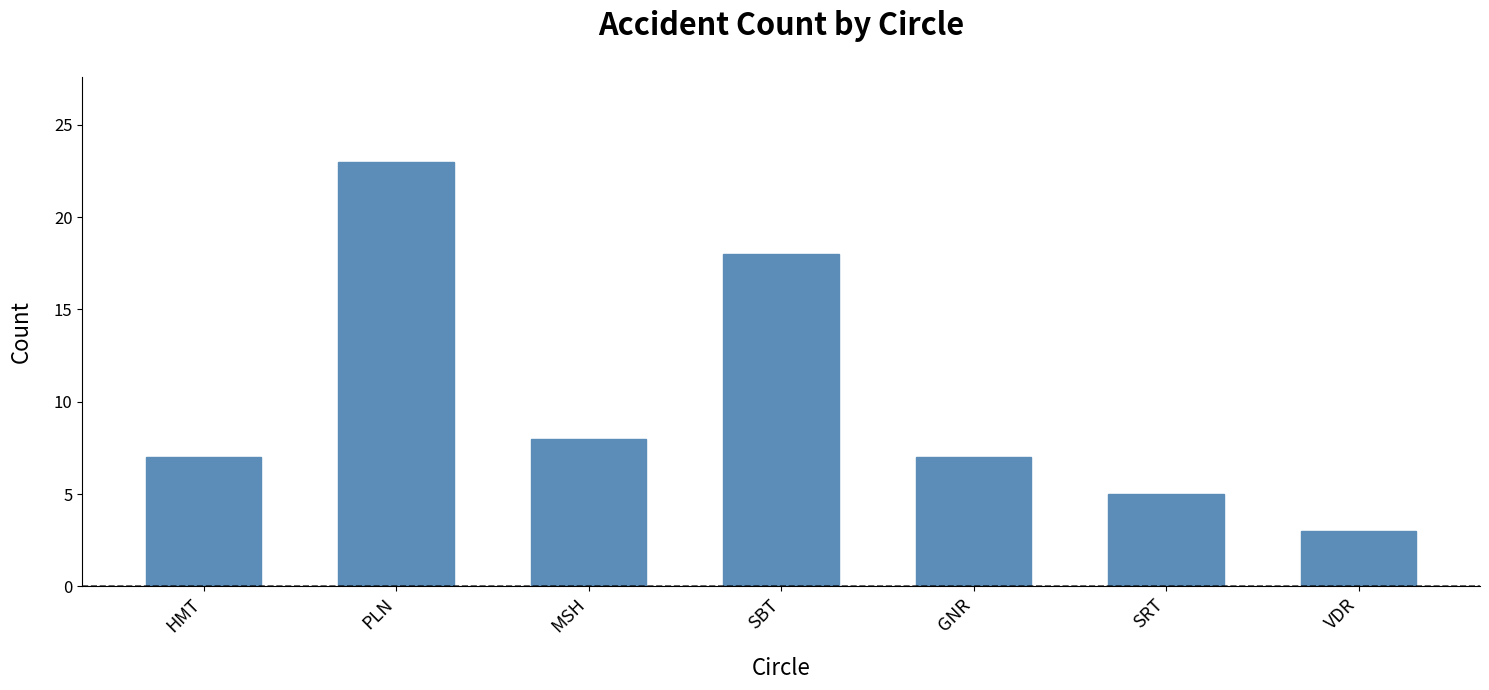

What is the change in value from PLN to VDR?

-20